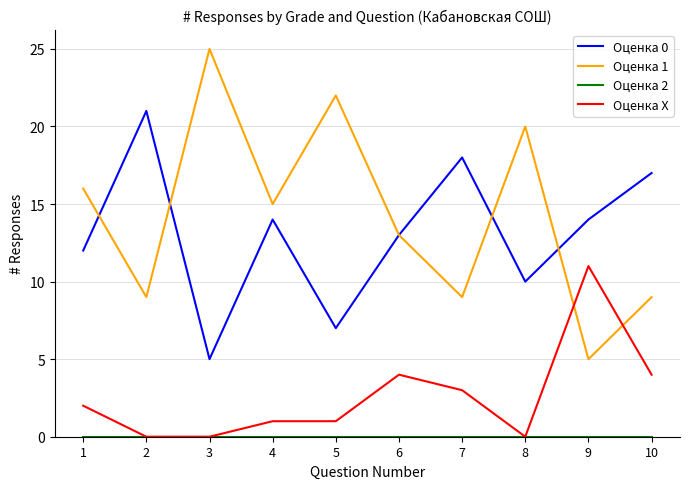

The Оценка 0 series shows 21 at 2. True or false?

True